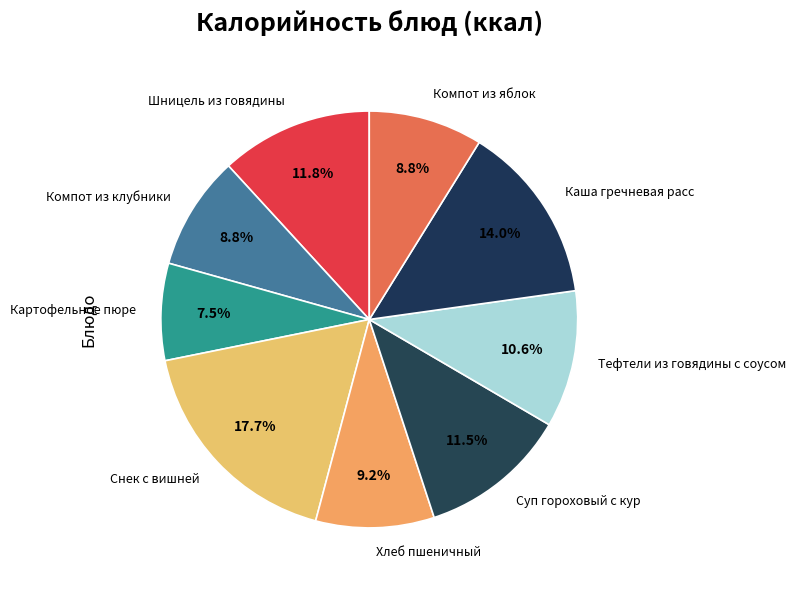

Which slice is the largest?

Снек с вишней